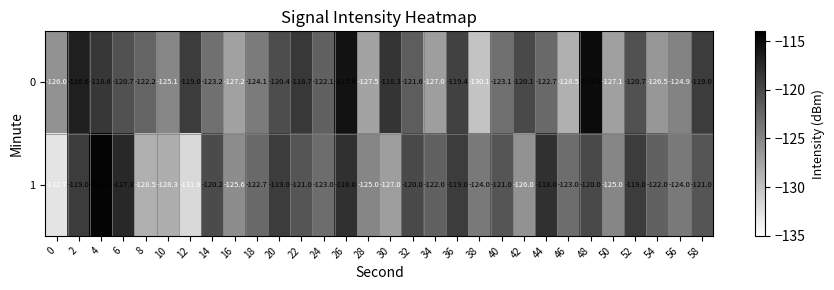

Is it true that 0 equals -120.4 at 20?

True